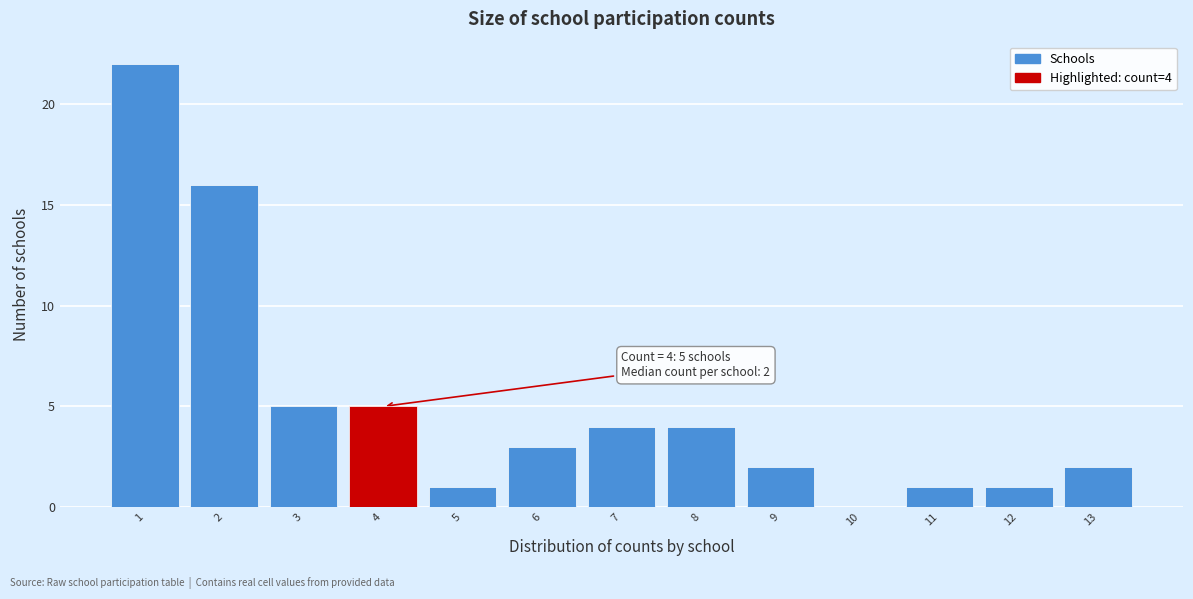

Over which range of the x-axis is the bar tallest?

0.5 to 1.5